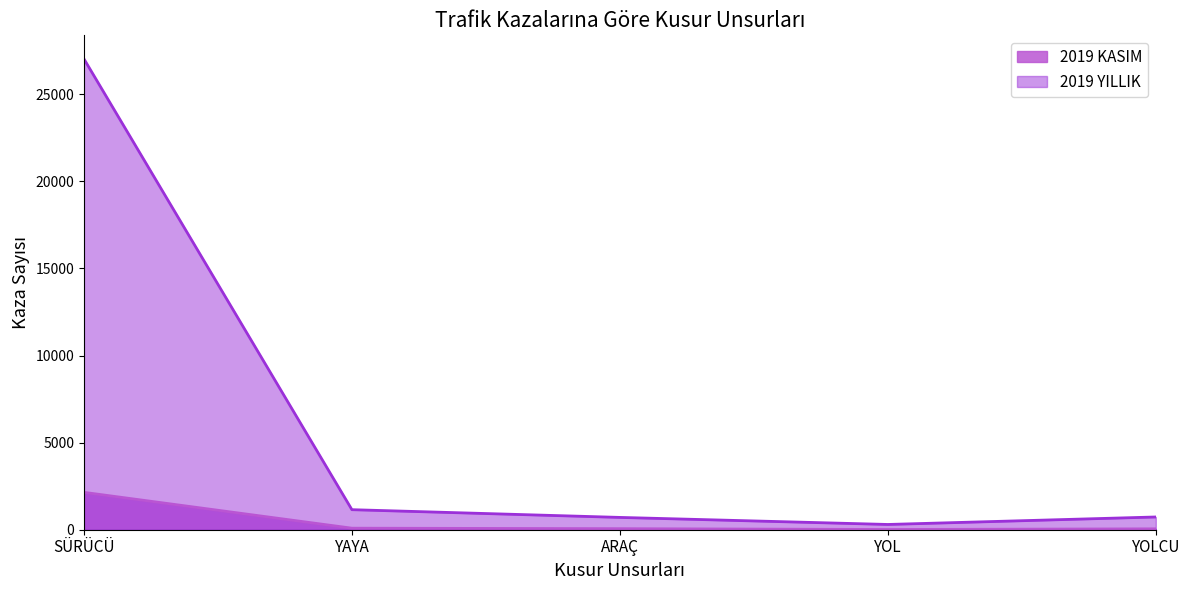

True or false: 2019 YILLIK and 2019 KASIM cross at least once.

False